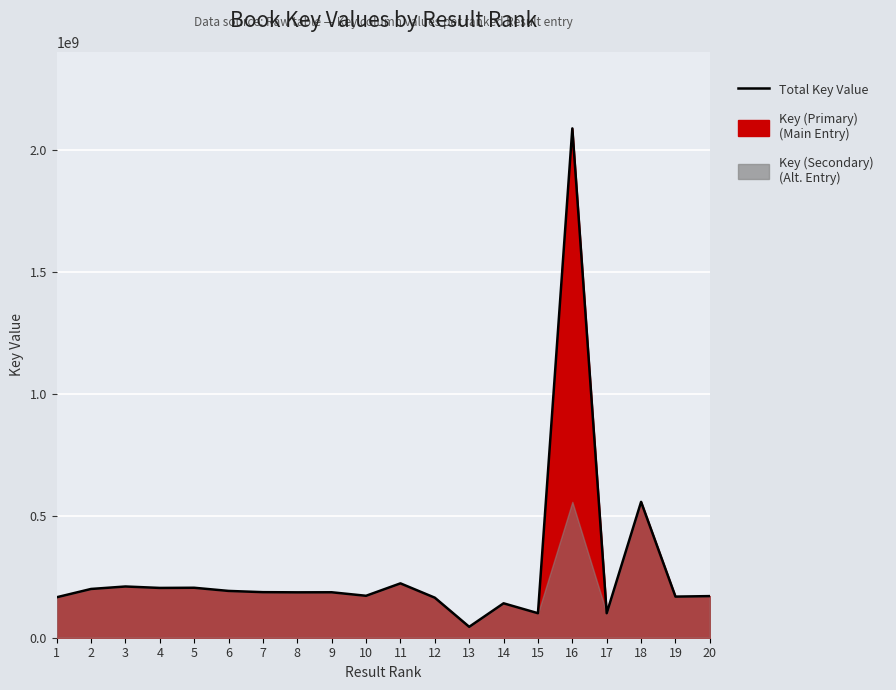

How many lines are shown in the chart?

1